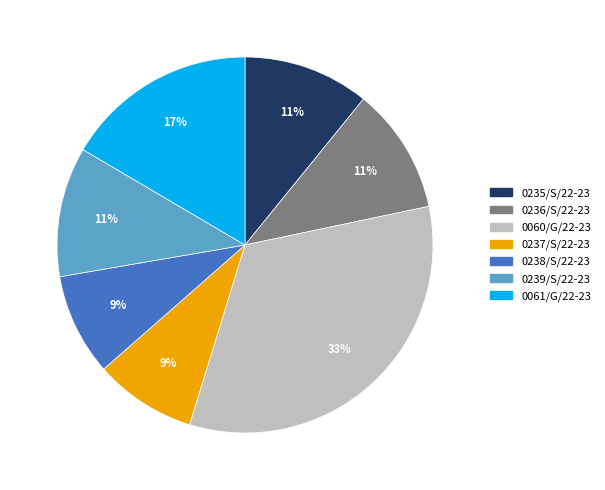

What is the largest slice in the pie chart?

0060/G/22-23